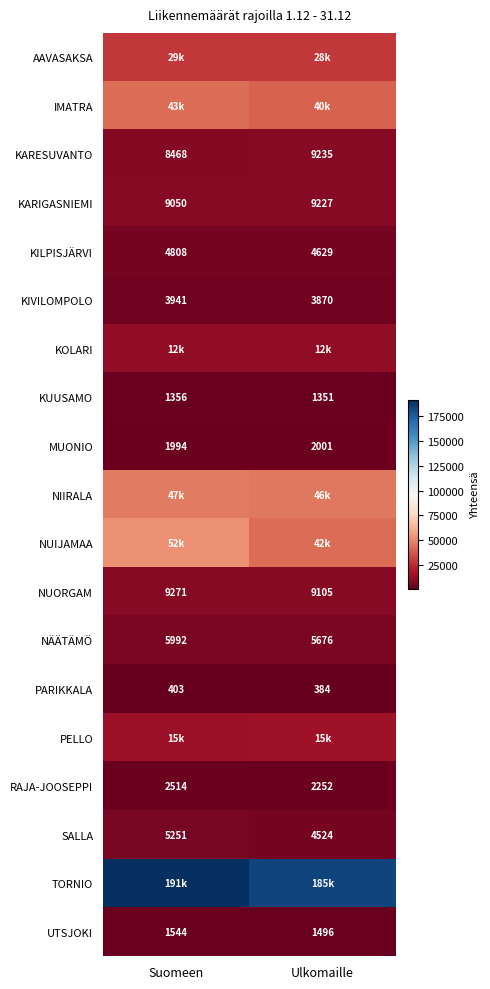

Is the value of MUONIO at Suomeen greater than the value of SALLA at Ulkomaille?

No